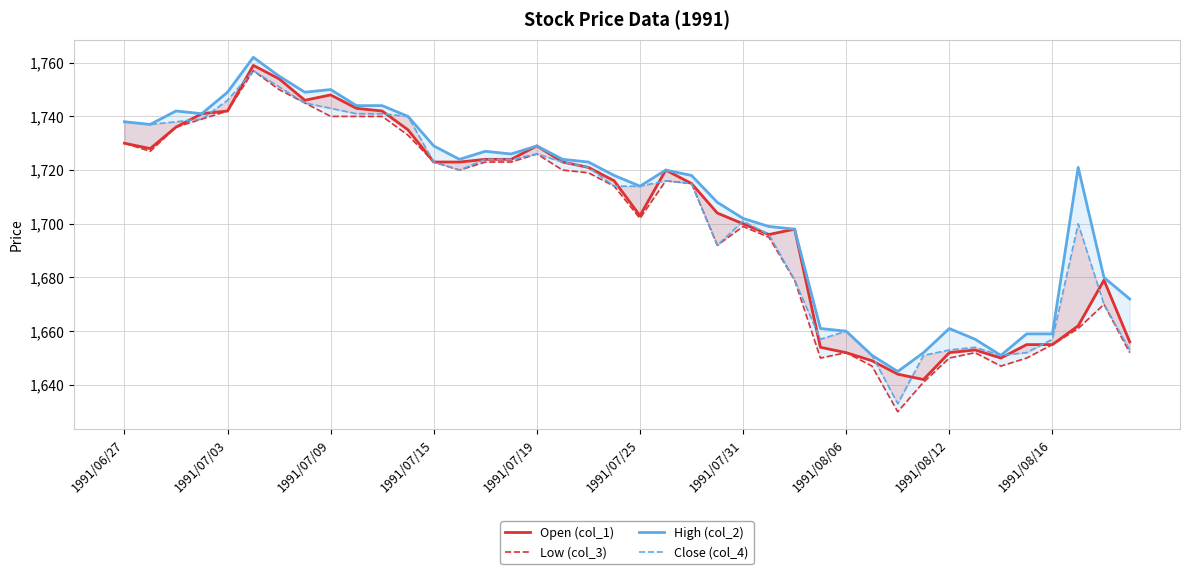

How many data points in Open (col_1) are above 1720?

19